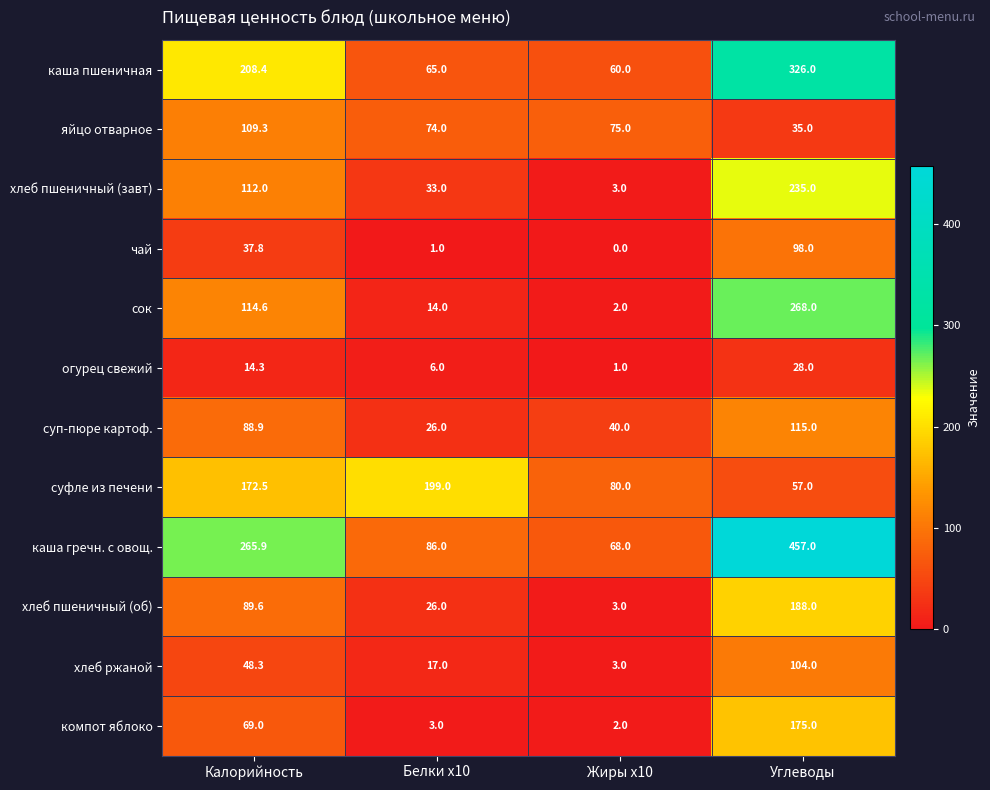

The value of компот яблоко at Жиры x10 is 0.5. True or false?

False